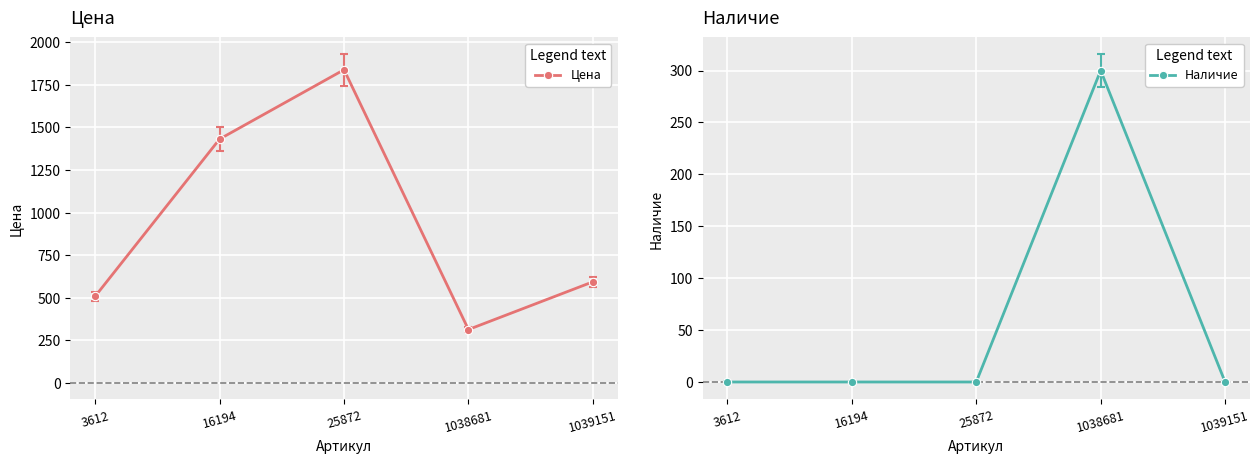

What is the value of the Цена point at the 4th from the left?

314